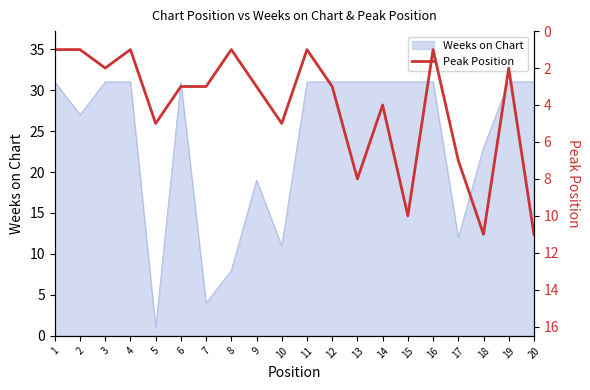

At which label does Weeks on Chart reach its minimum?

5